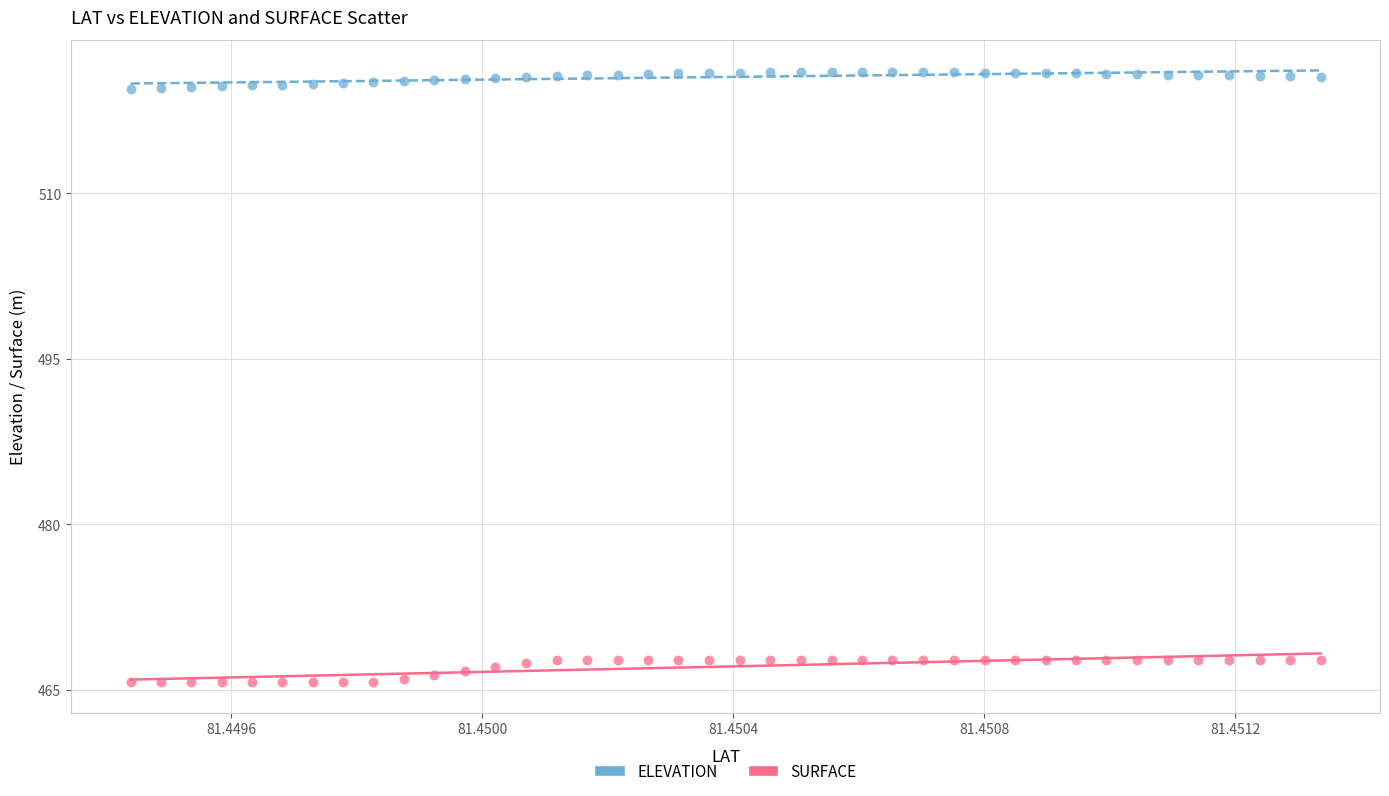

What are all the series names shown in the legend?

ELEVATION, SURFACE